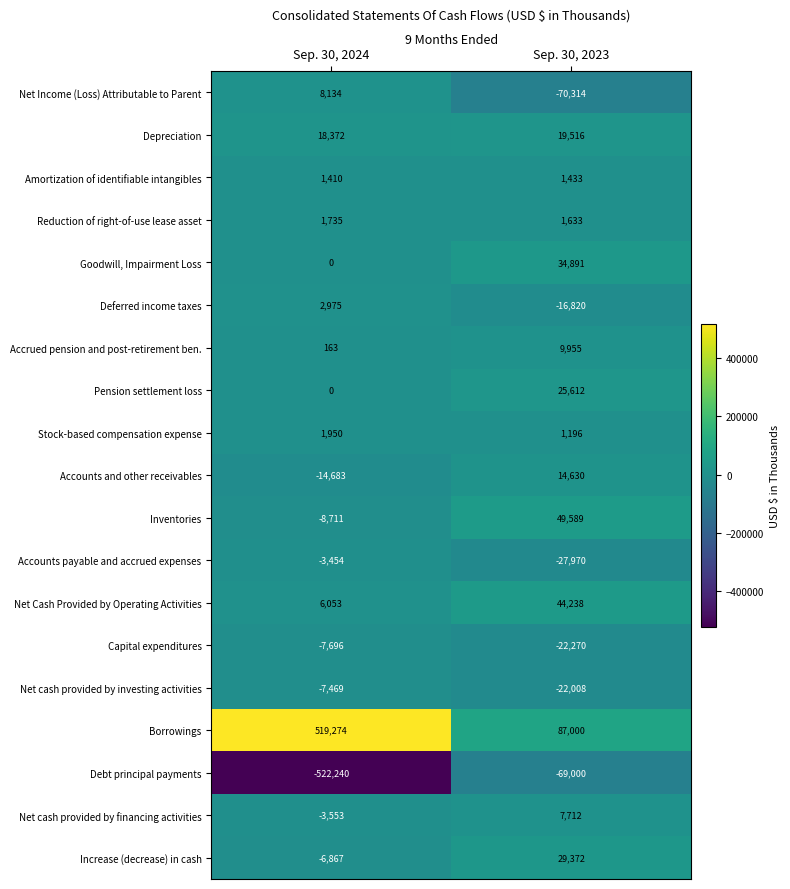

The Net Income (Loss) Attributable to Parent series shows -104432 at Sep. 30, 2023. True or false?

False